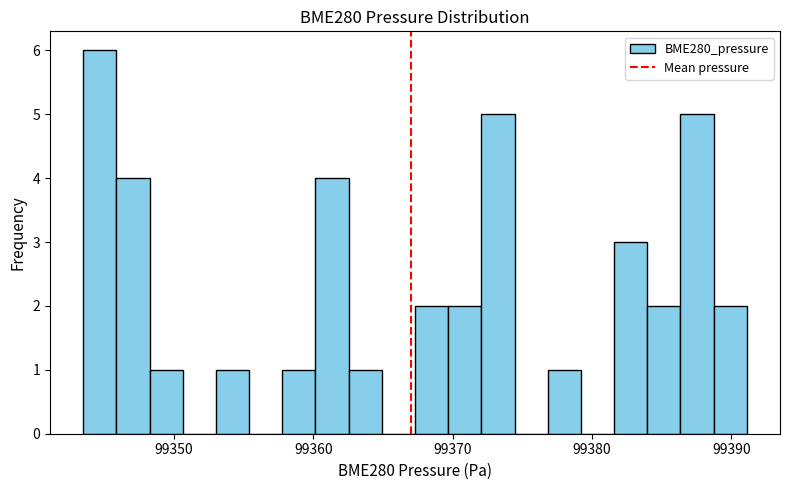

Read against the x-axis, roughly where is the centre of the tallest bar?

99345